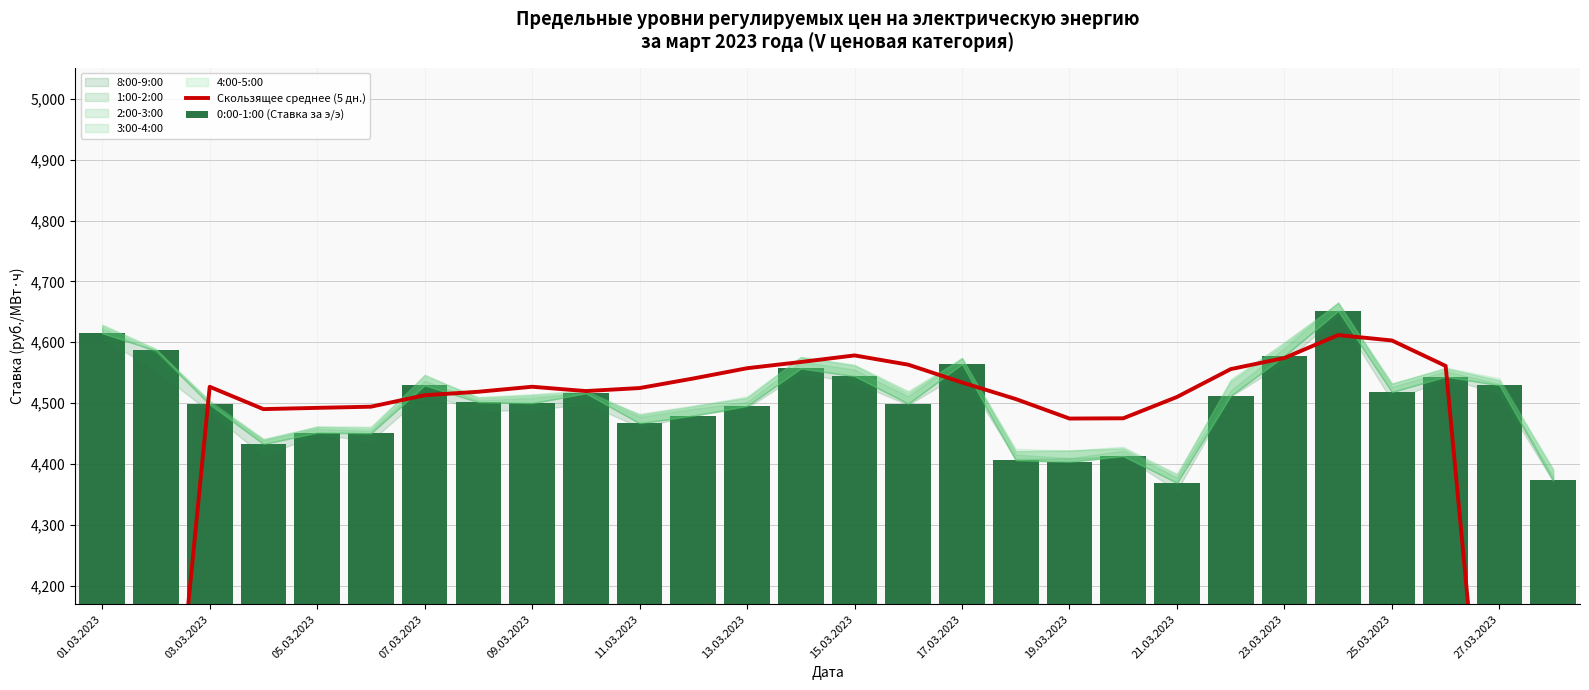

The value of Скользящее среднее (5 дн.) at 13.03.2023 is 7752.3. True or false?

False